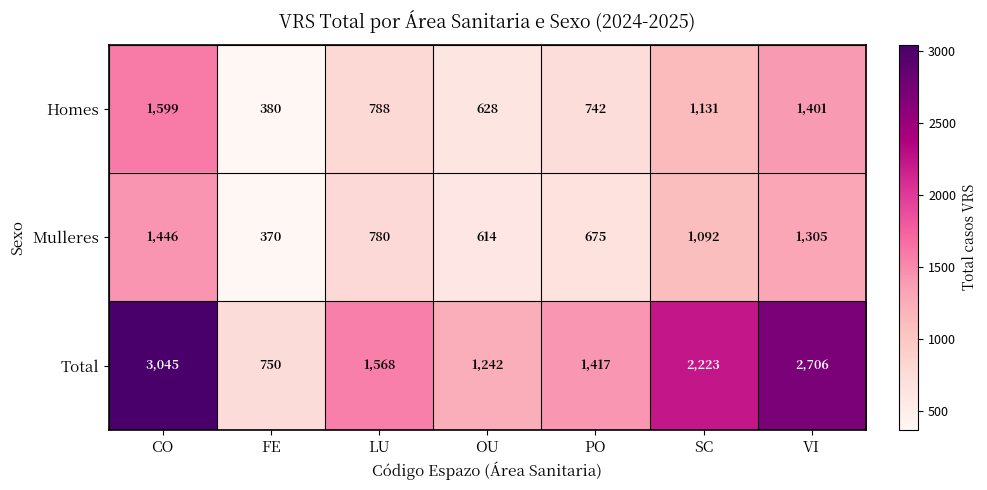

True or false: Homes has a value of 380 at FE.

True